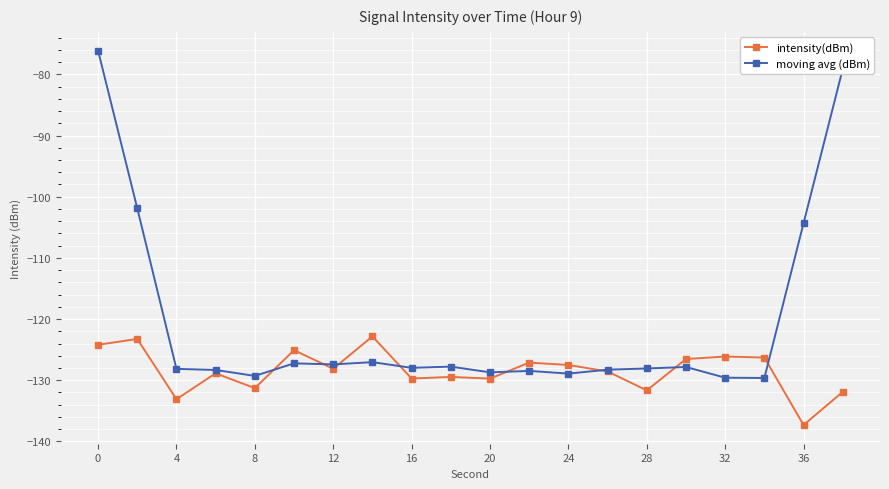

Which series has the widest spread of values?

moving avg (dBm)